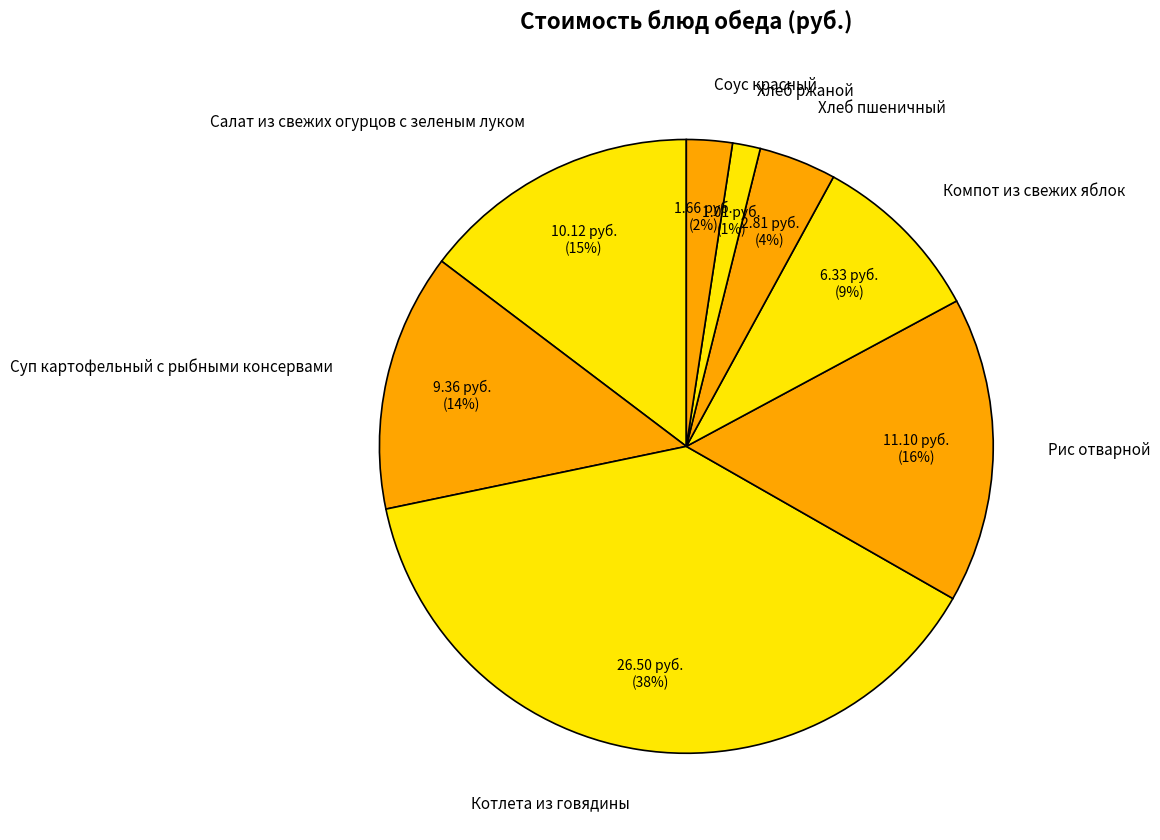

How many segments does this pie chart have?

8